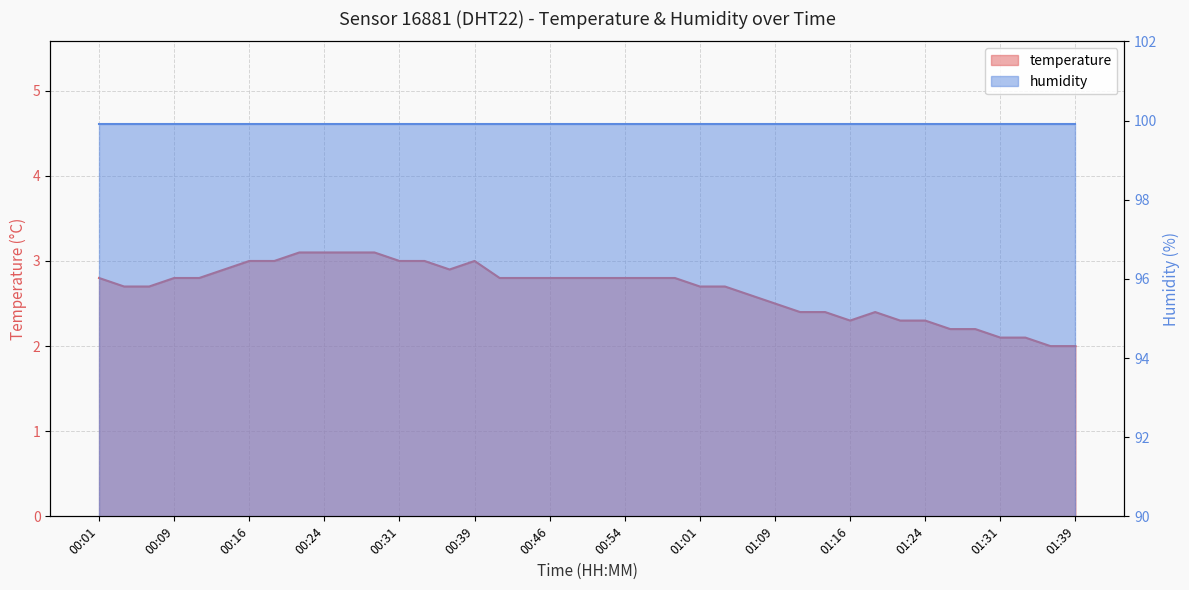

Which label corresponds to the smallest value in the chart?

01:37